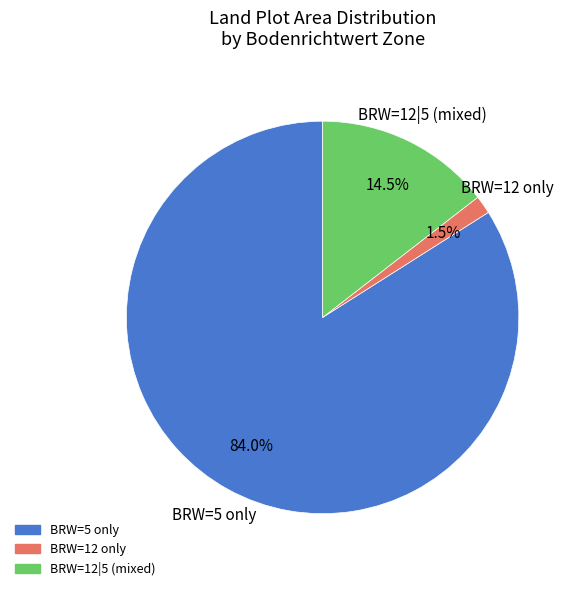

Is there a majority slice in this chart?

Yes